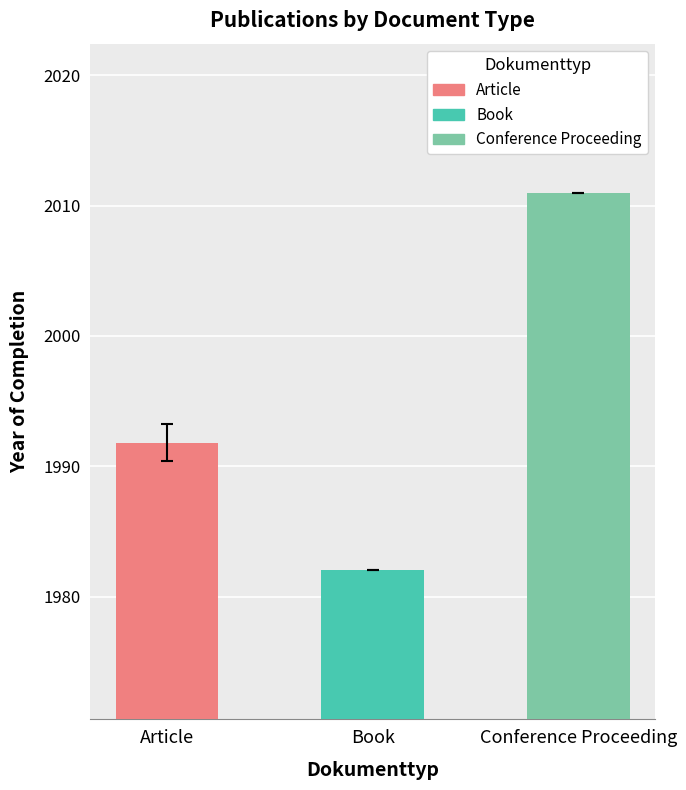

How many bars are there in total?

3